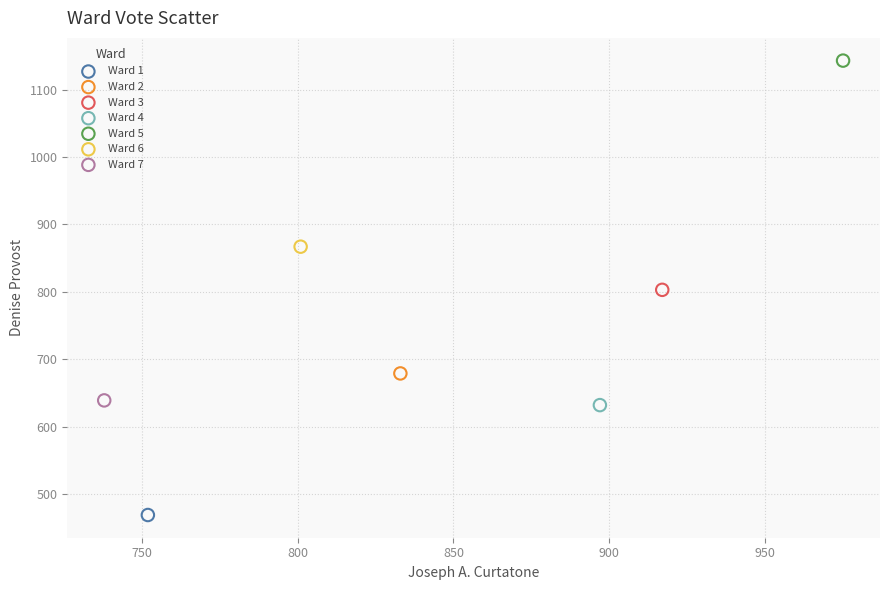

What are all the series names shown in the legend?

Ward 1, Ward 2, Ward 3, Ward 4, Ward 5, Ward 6, Ward 7